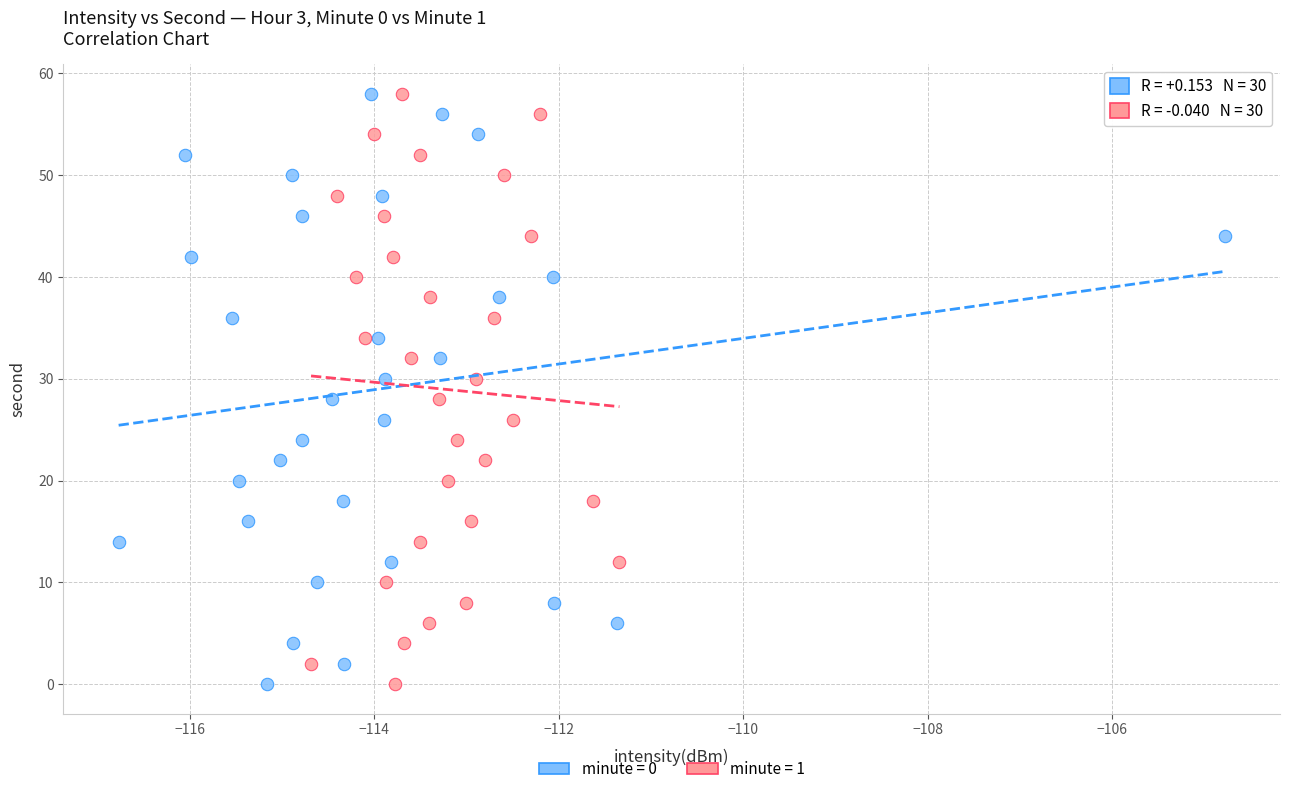

What are all the series names shown in the legend?

minute = 0, minute = 1